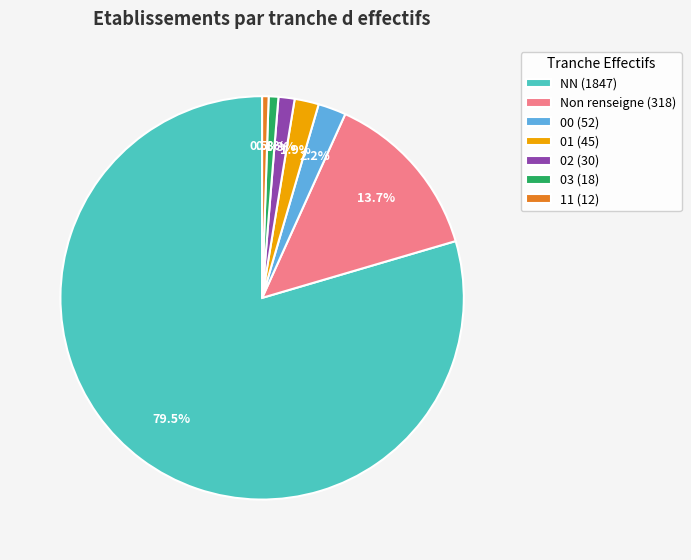

Between Non renseigne (318) and 11 (12), which is larger?

Non renseigne (318)